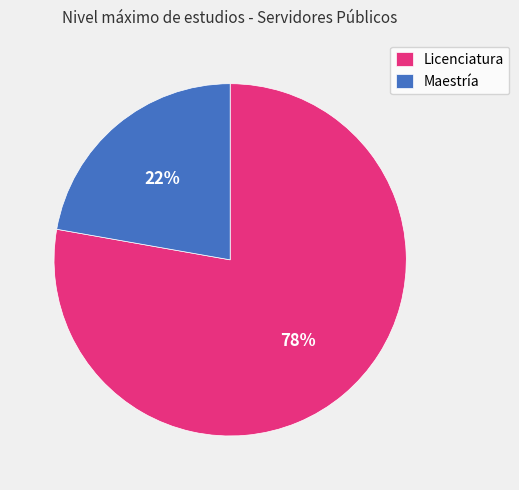

Which slice represents more than half of the pie?

Licenciatura